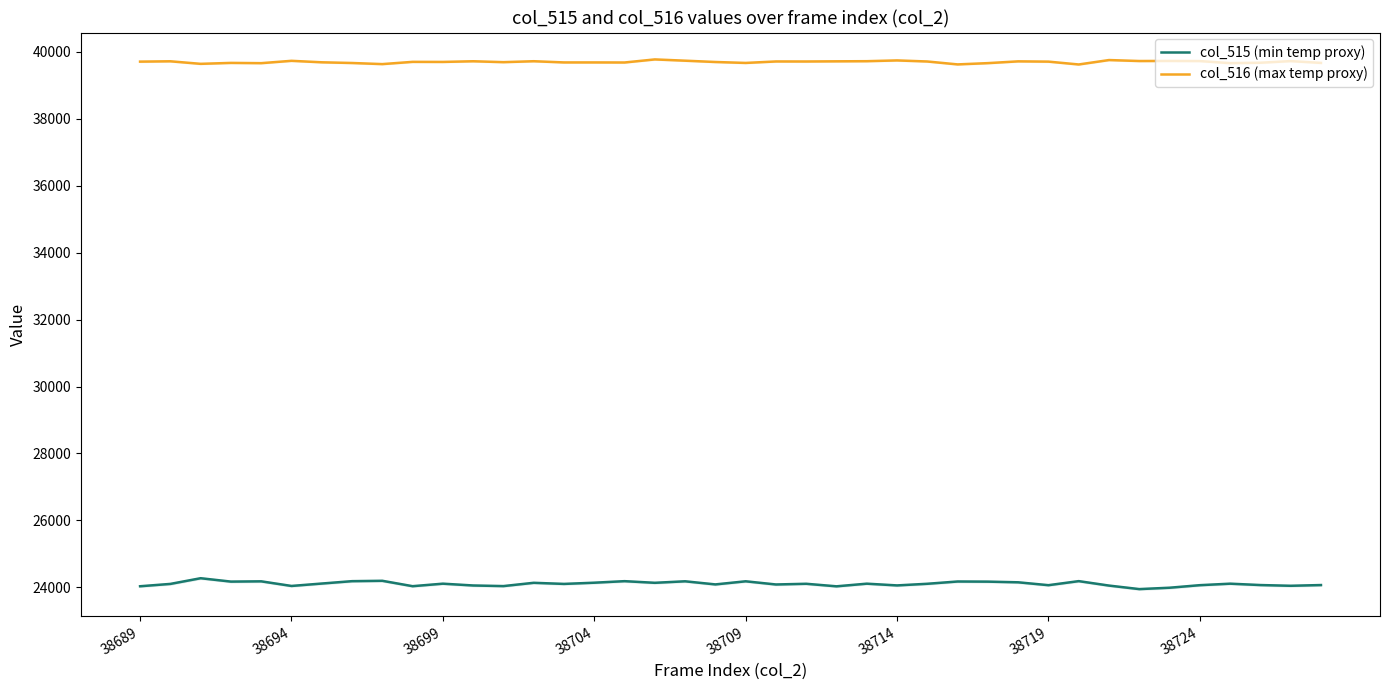

Read the col_516 (max temp proxy) value at 22, to the nearest 50.

39700